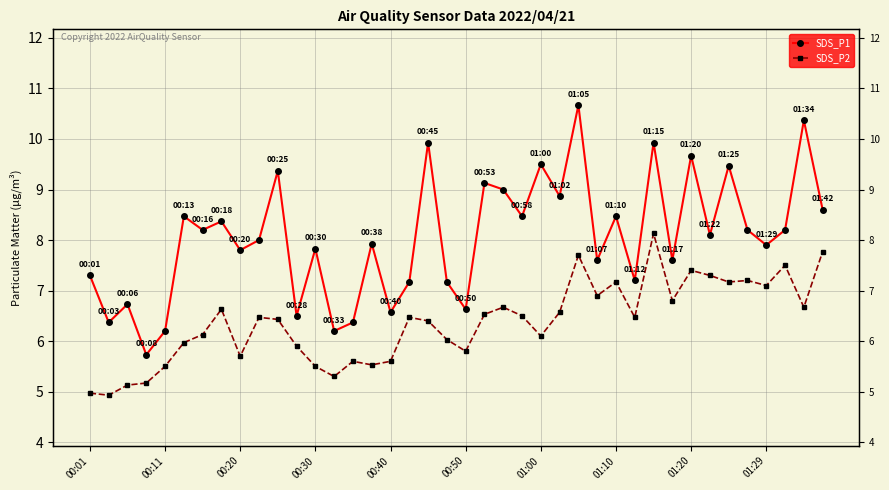

Reading left to right, list all the values displayed in this chart.

SDS_P1: 7.3	6.4	6.7	5.7	6.2	8.5	8.2	8.4	7.8	8.0	9.4	6.5	7.8	6.2	6.4	7.9	6.6	7.2	9.9	7.2	6.6	9.1	9.0	8.5	9.5	8.9	10.7	7.6	8.5	7.2	9.9	7.6	9.7	8.1	9.5	8.2	7.9	8.2	10.4	8.6
SDS_P2: 5.0	4.9	5.1	5.2	5.5	6.0	6.1	6.6	5.7	6.5	6.4	5.9	5.5	5.3	5.6	5.5	5.6	6.5	6.4	6.0	5.8	6.5	6.7	6.5	6.1	6.6	7.7	6.9	7.2	6.5	8.1	6.8	7.4	7.3	7.2	7.2	7.1	7.5	6.7	7.8